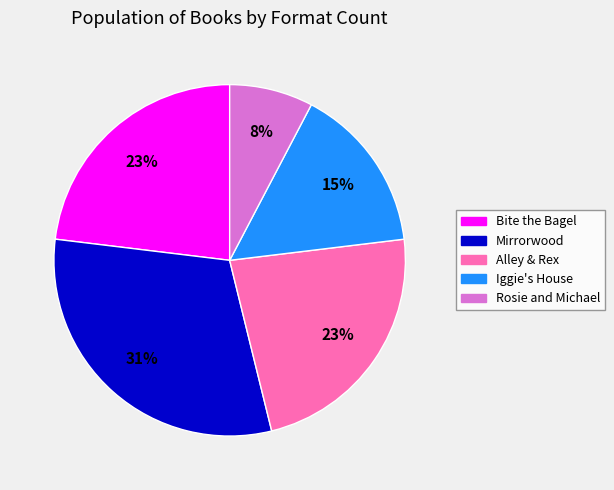

Does any single category account for the majority?

No